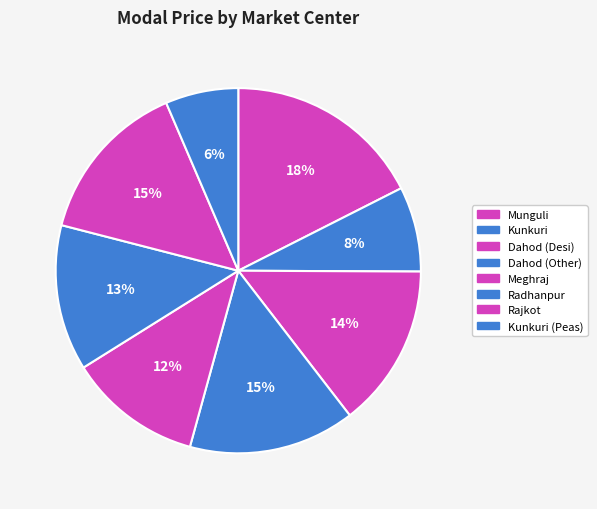

How many segments does this pie chart have?

8